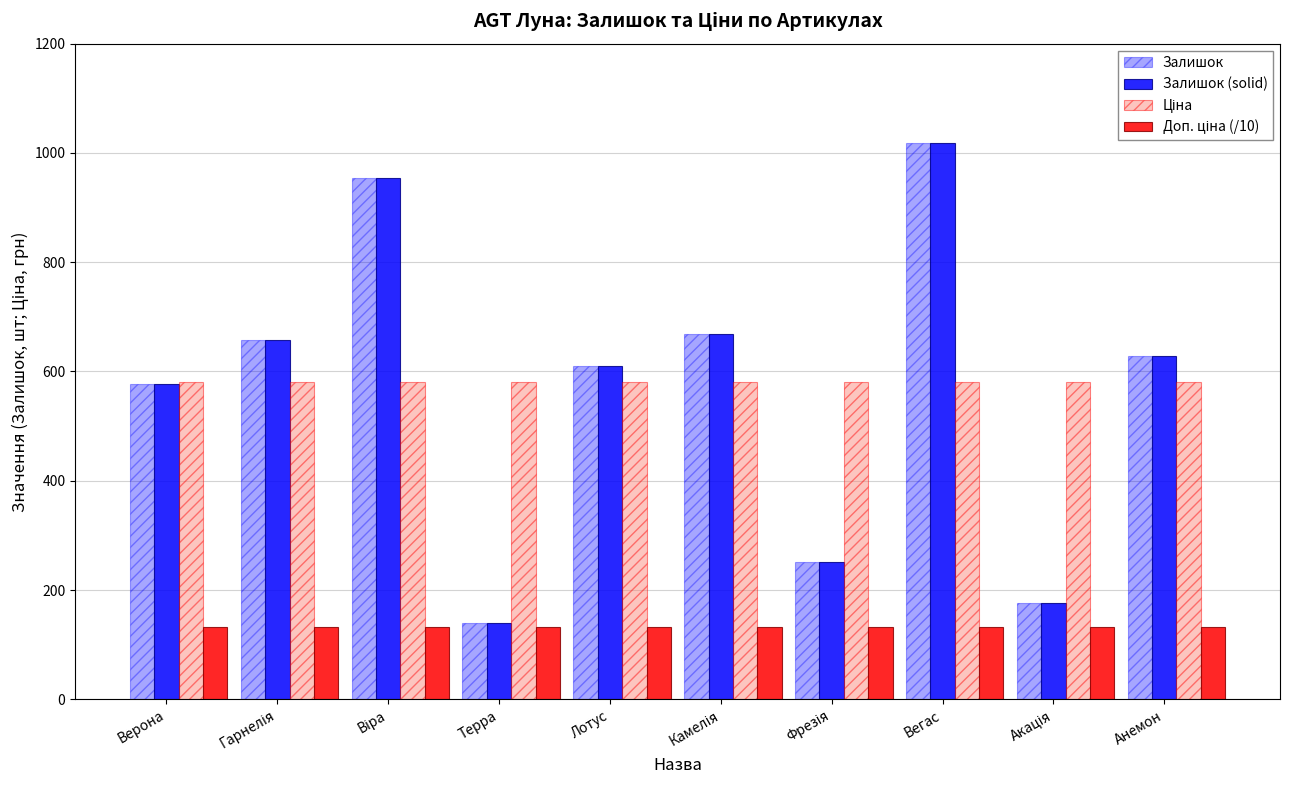

How many bars are there in total?

40